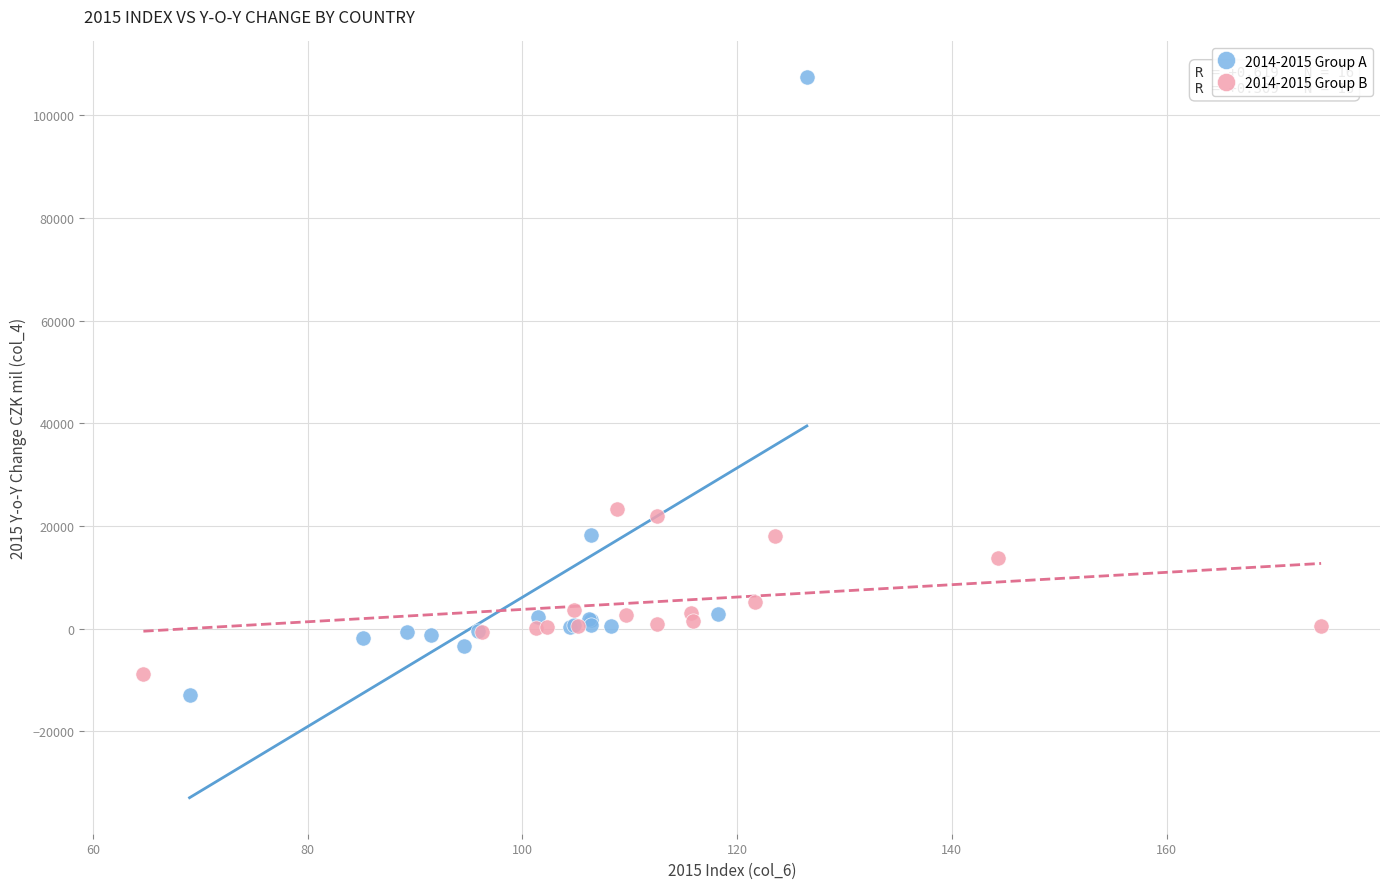

Which series has the largest Y range (max minus min)?

2014-2015 Group A